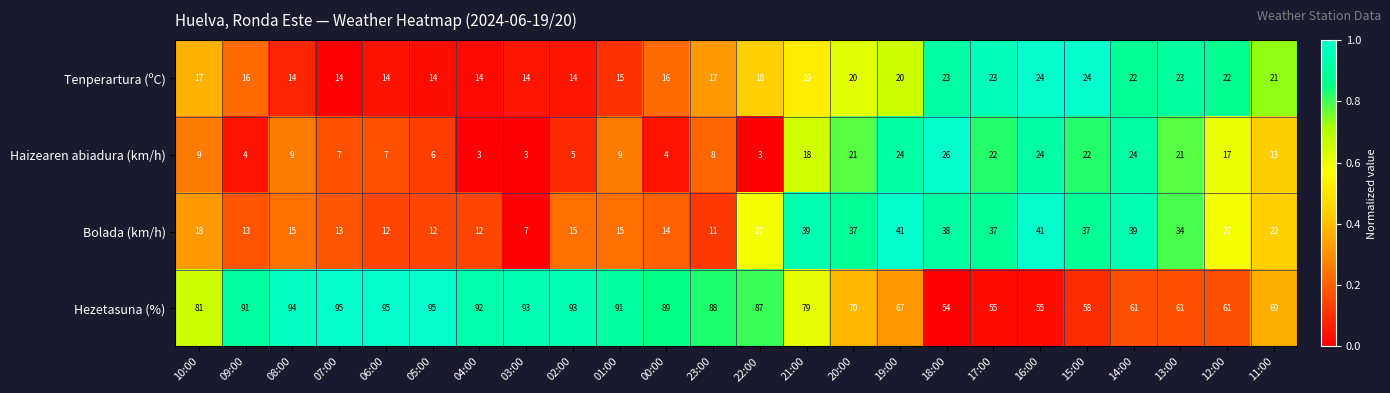

Between 08:00 and 22:00, which series saw the biggest shift?

Bolada (km/h)